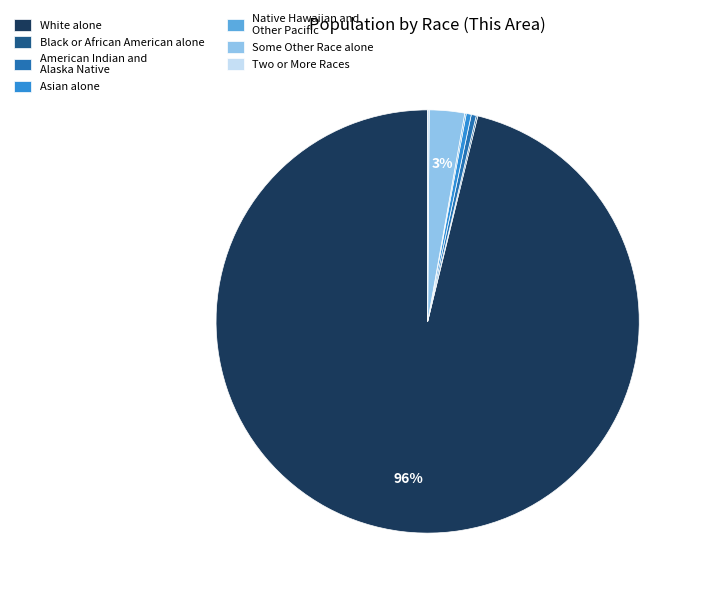

Which category has the biggest portion of the pie?

White alone